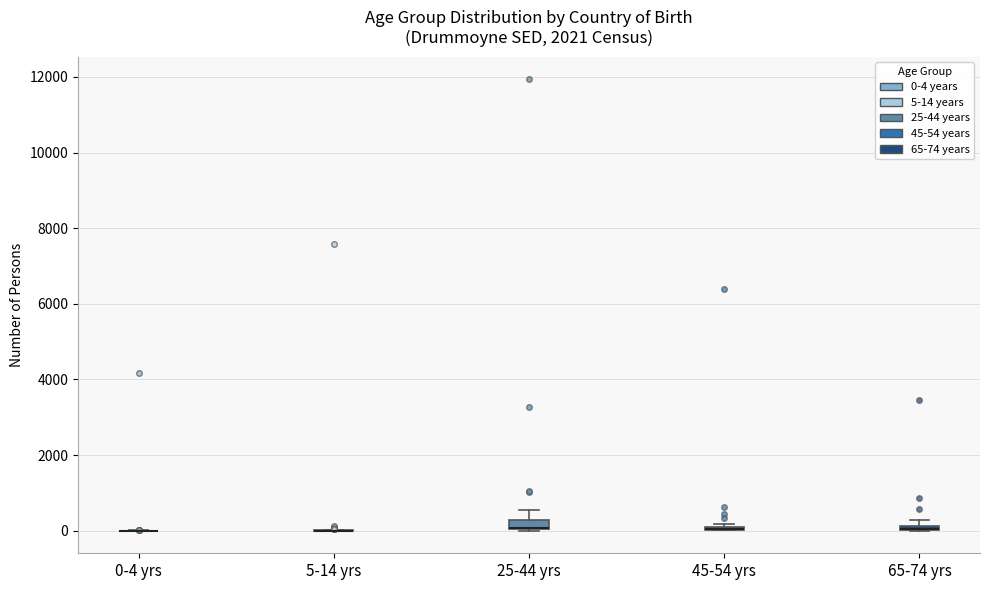

Where is the lower edge of the box for 65-74 yrs on the y-axis? The values are not printed on the chart, so give them approximately, as read against the axis.

0